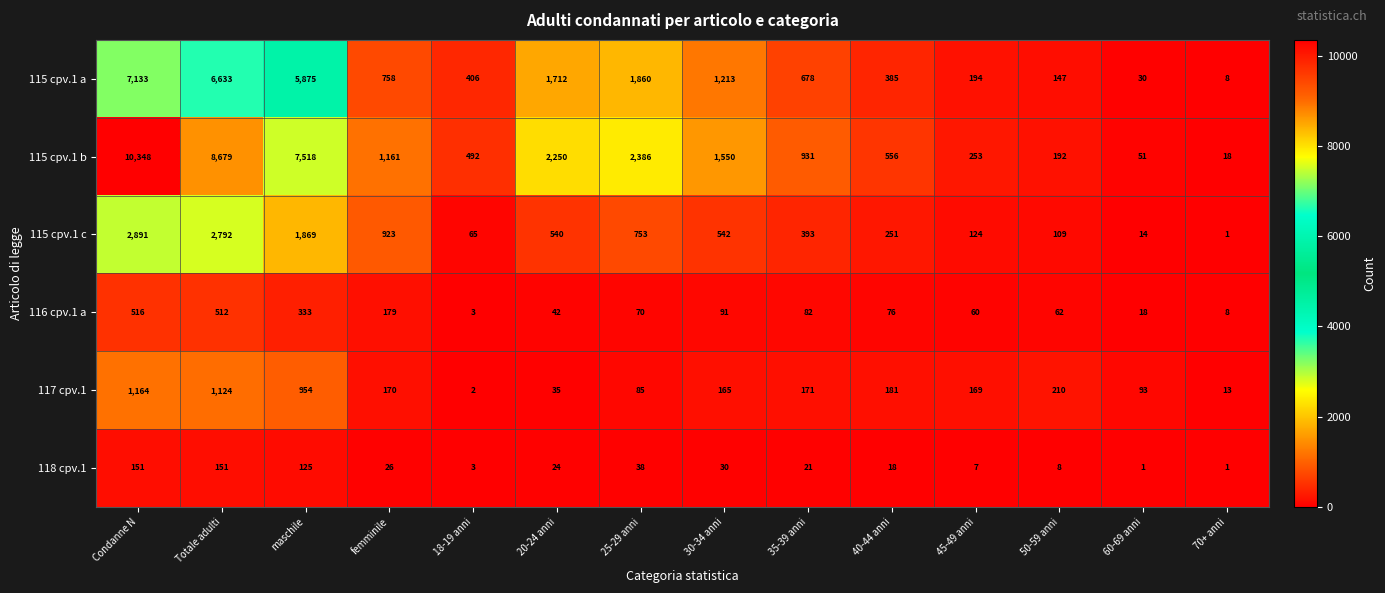

What is the highest value of the 118 cpv.1 series?

151